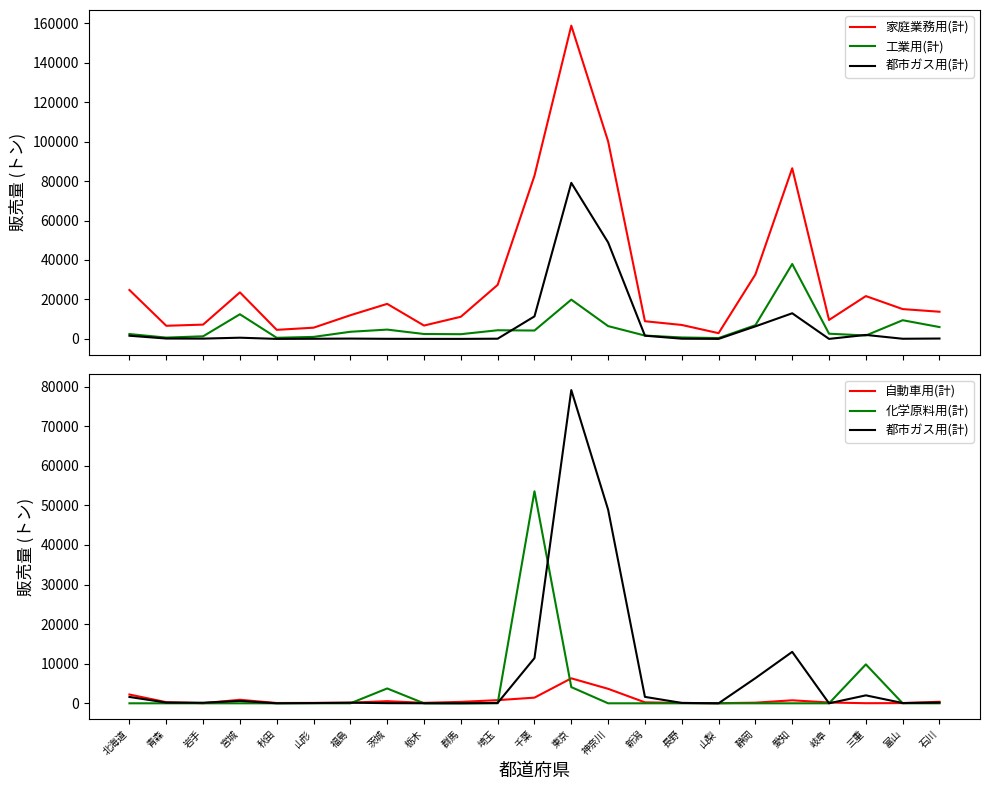

Reading left to right, extract all data points from this chart.

家庭業務用(計): 24783	6646	7242	23581	4584	5682	11995	17760	6766	11219	27389	82731	158812	100157	8953	7065	2900	32663	86510	9605	21707	15108	13769
工業用(計): 2448	655	1316	12489	554	1011	3609	4711	2478	2383	4384	4241	19901	6487	1683	727	412	6932	37980	2632	1722	9464	5994
都市ガス用(計): 1604	185	144	605	0	65	154	40	9	0	95	11417	79113	48905	1622	101	0	6350	12992	0	2011	71	182
自動車用(計): 2220	289	26	890	79	103	151	537	121	357	798	1431	6308	3661	242	85	24	161	758	203	26	51	387
化学原料用(計): 0	0	0	0	0	0	0	3751	0	0	0	53552	4090	0	0	0	0	0	0	0	9832	0	0